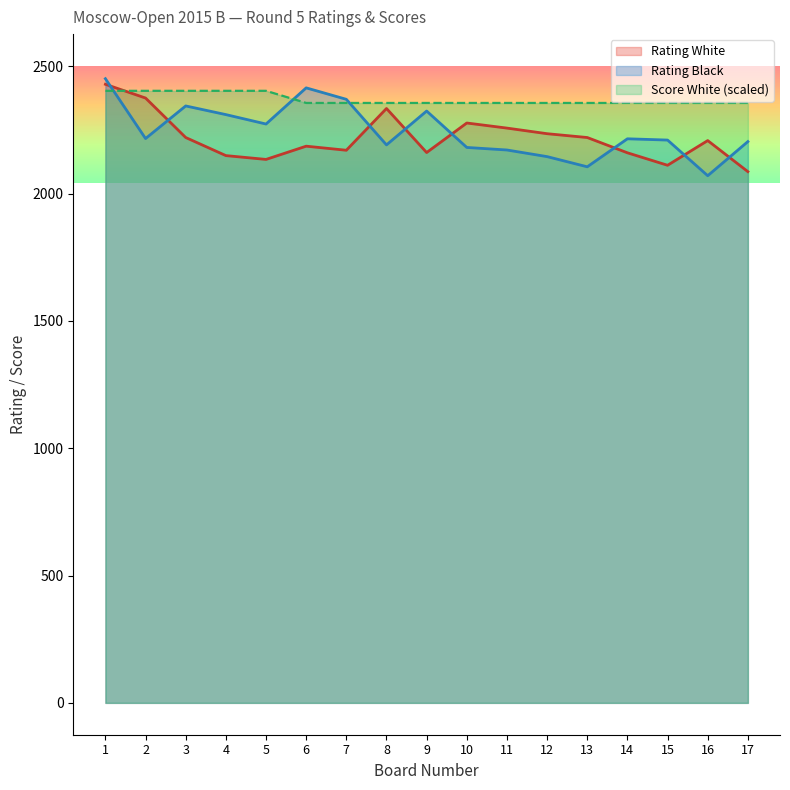

Which has a higher value, 12 or 9?

12